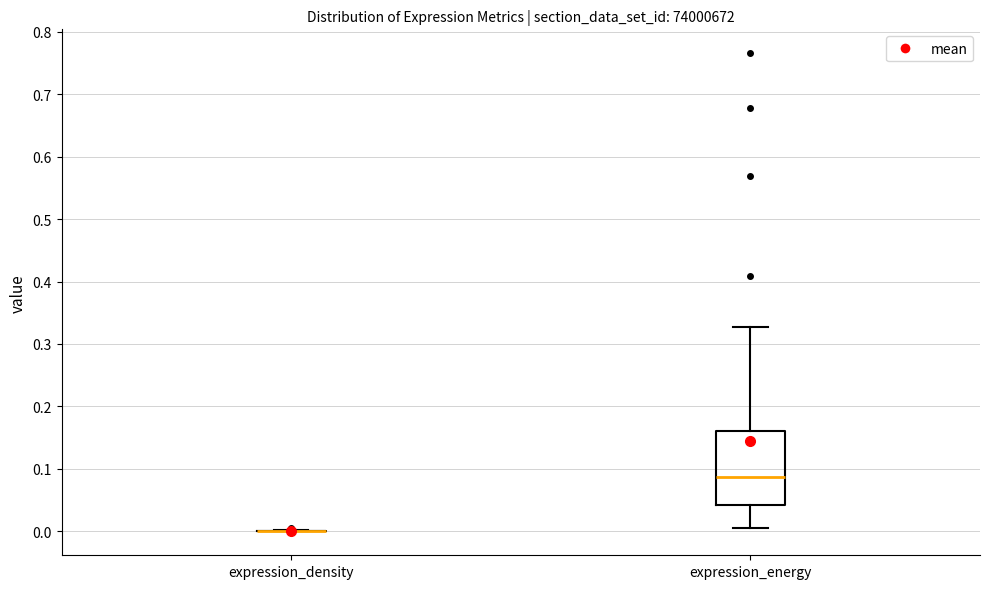

Which box is the tallest, from its lower edge to its upper edge?

expression_energy